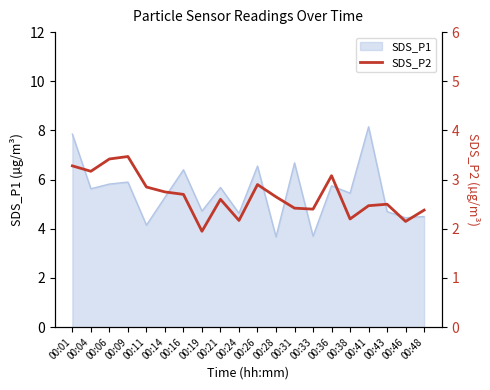

The SDS_P1 series shows 4.3 at 00:16. True or false?

False